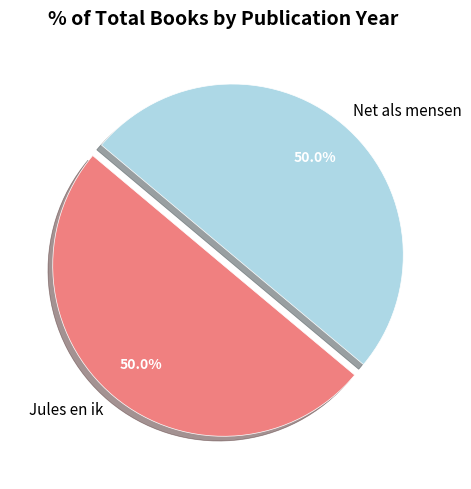

To the nearest percent, what portion does Jules en ik represent?

50%